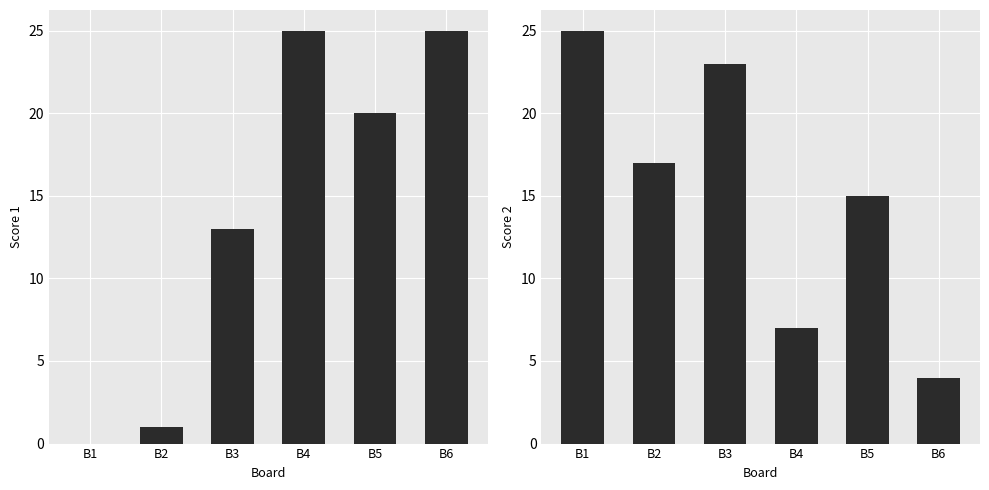

What is the average value of the Score 2 series?

15